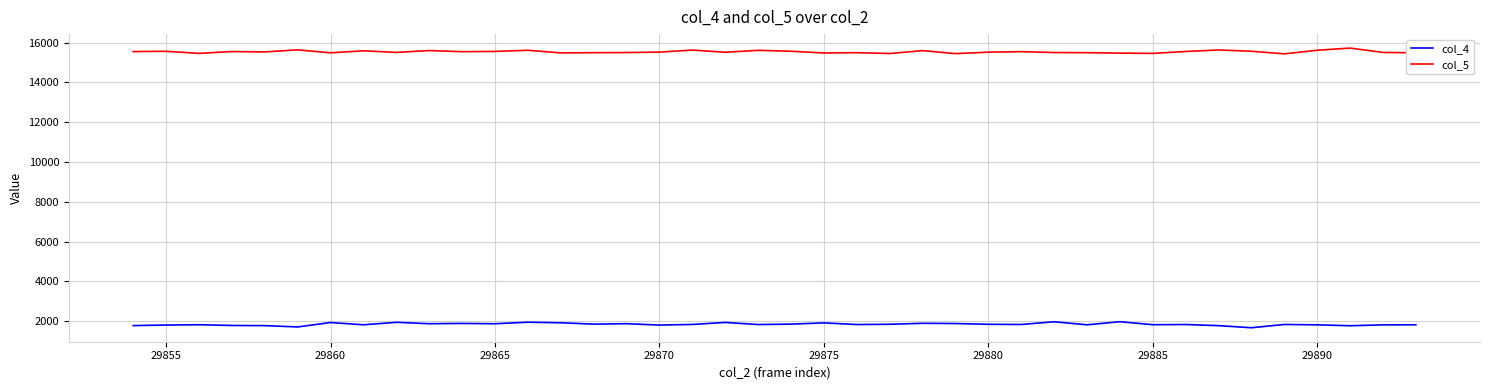

True or false: col_4 and col_5 cross at least once.

False